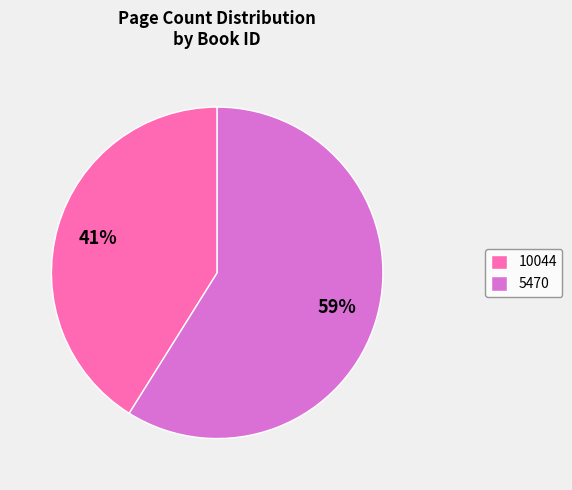

Between 10044 and 5470, which is larger?

5470